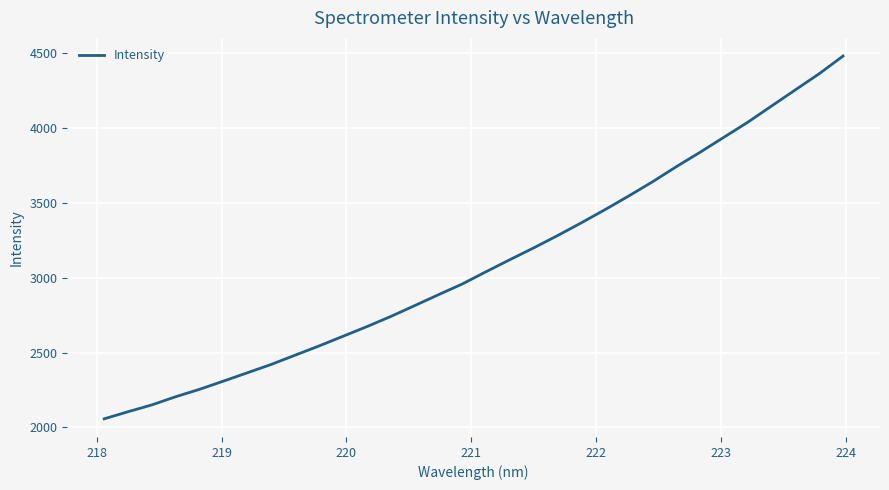

What is the difference between the maximum and minimum values?

2425.8